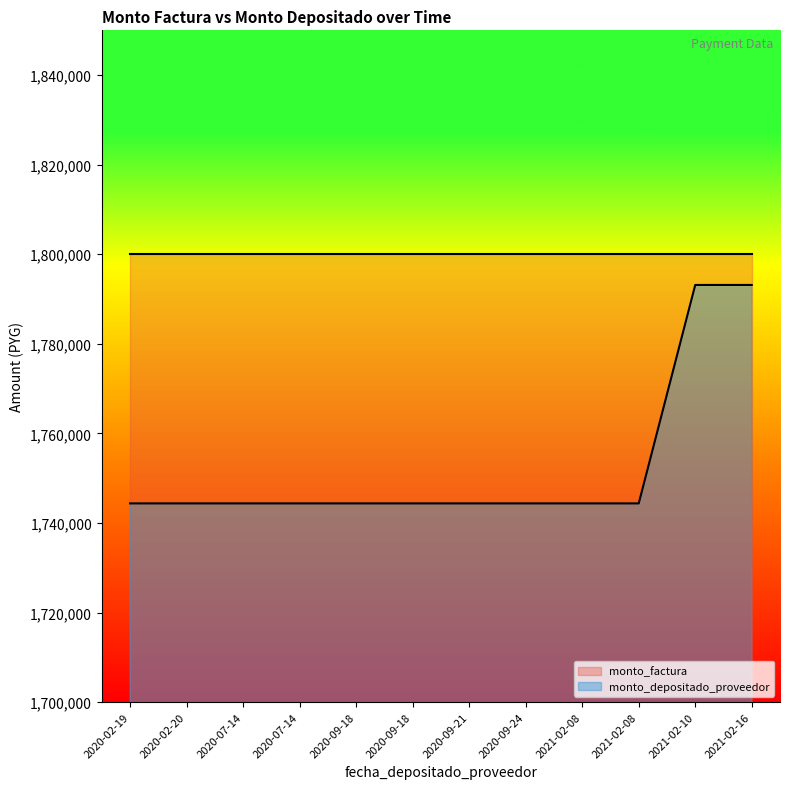

What is the value of the 8th point from the left?

1744364